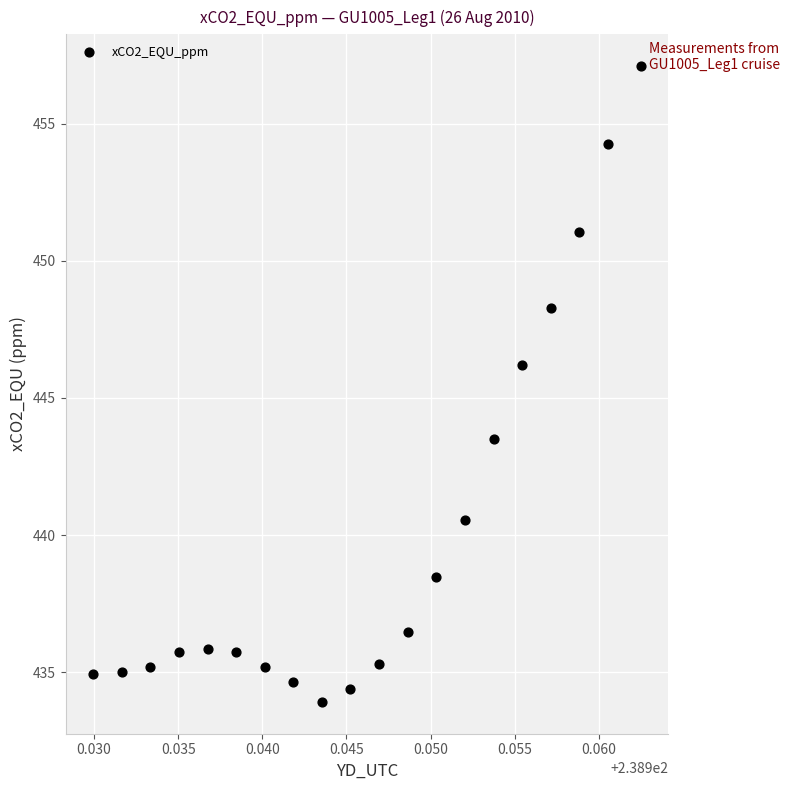

What is the range of Y values (max minus min)?

23.2